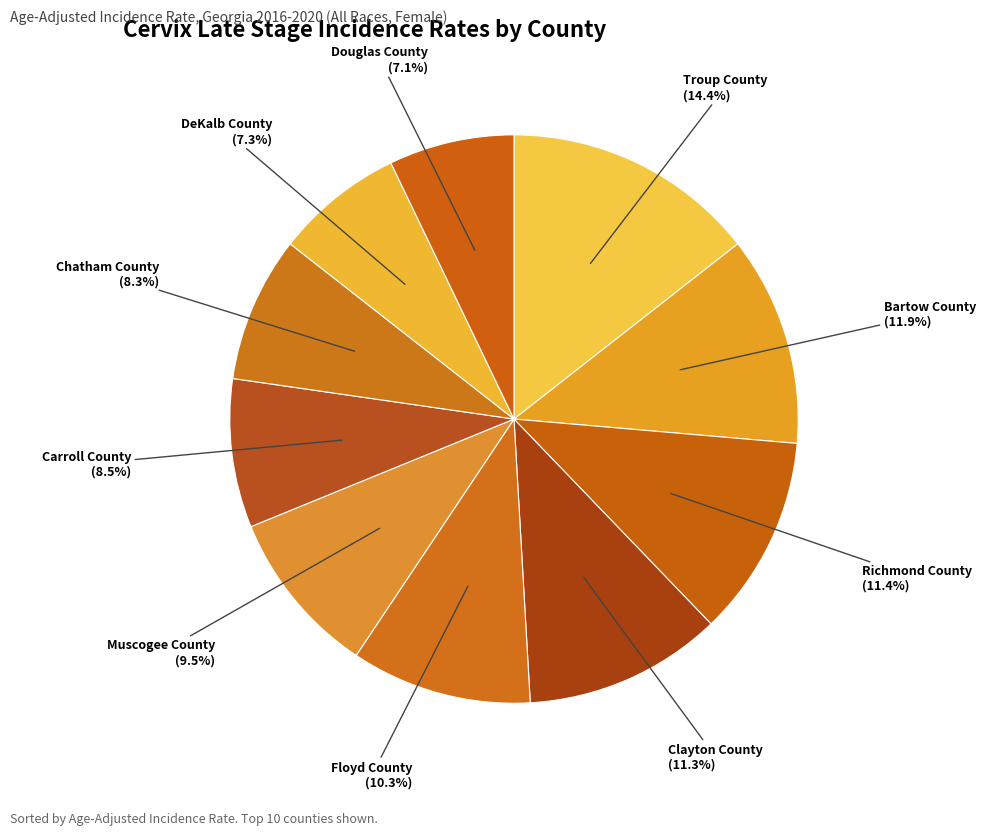

To the nearest percent, what percentage of the pie is Douglas County?

7%